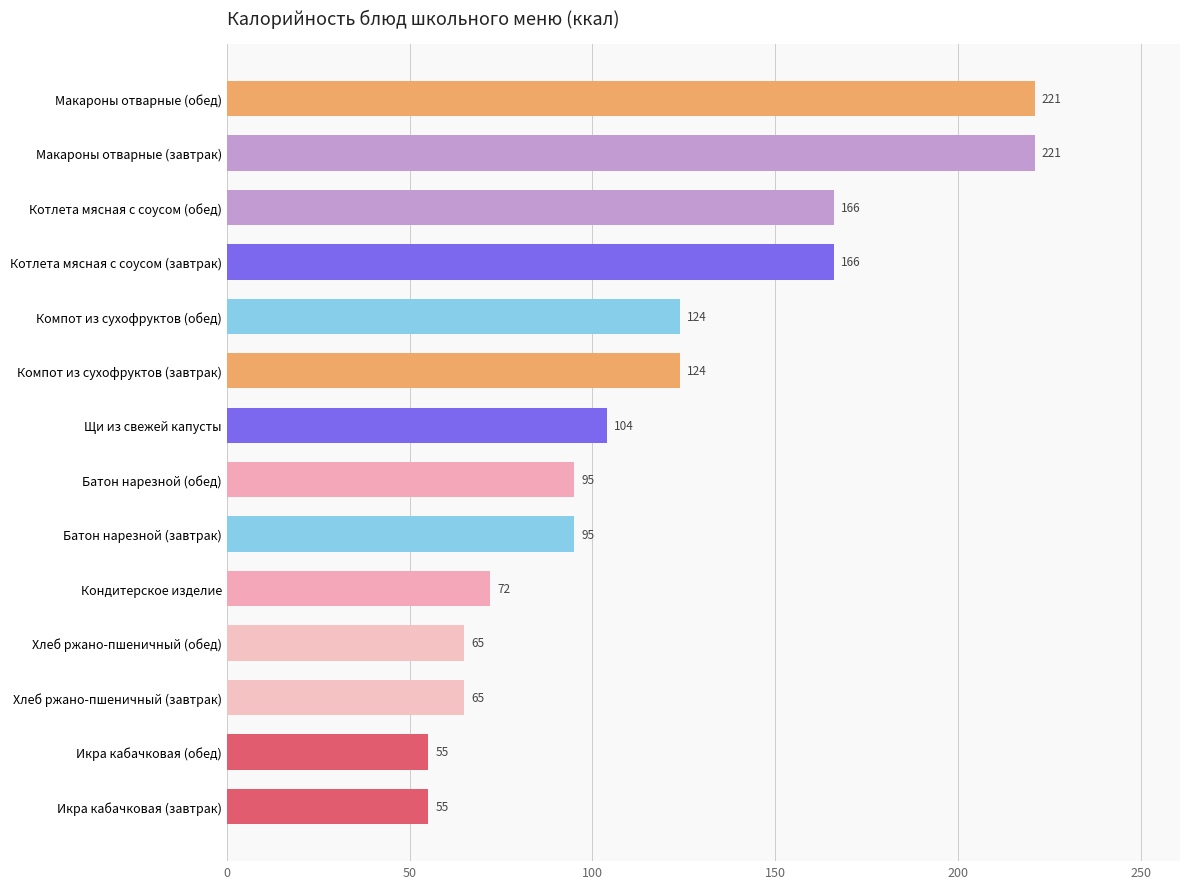

The chart shows a value of 95 at Батон нарезной (обед). True or false?

True